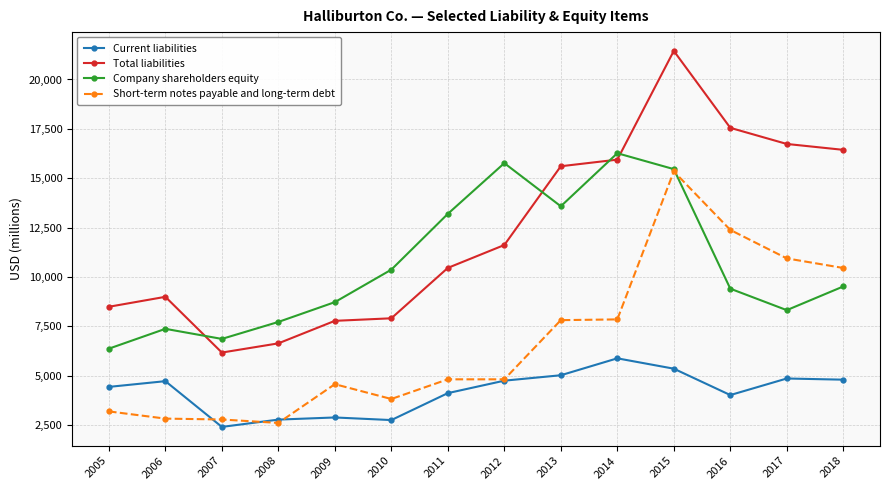

True or false: Company shareholders equity has more than 1 points higher than both neighbors.

True